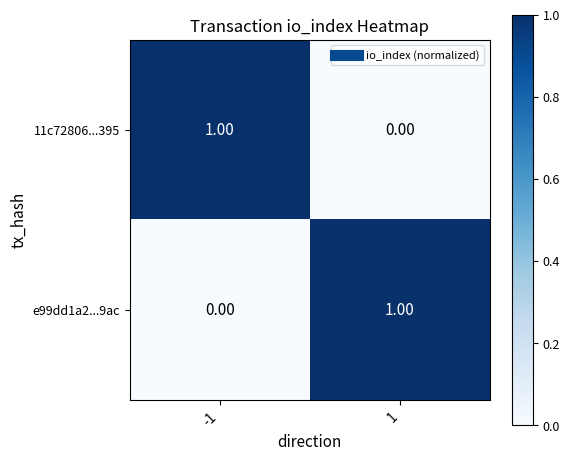

At 1, list the series in order from smallest to largest.

11c72806...395, e99dd1a2...9ac